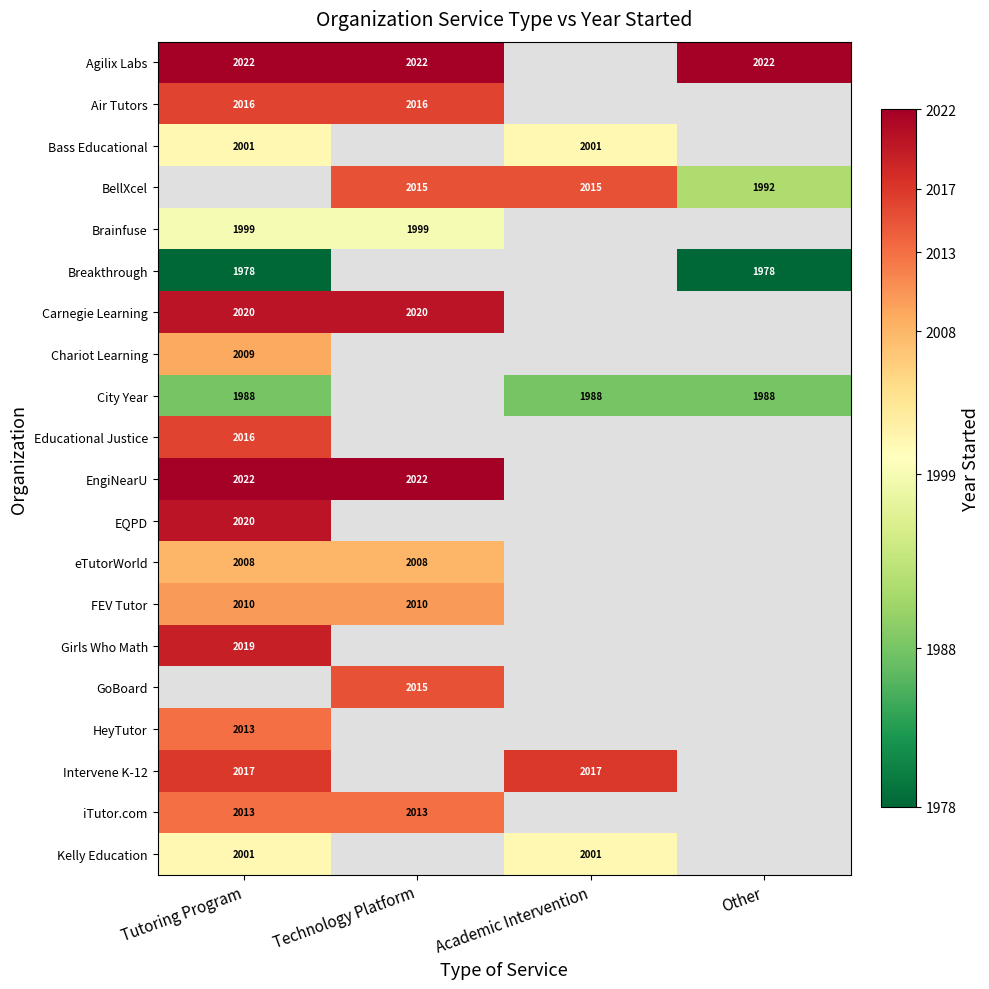

At how many categories does at least one series exceed 1988?

4